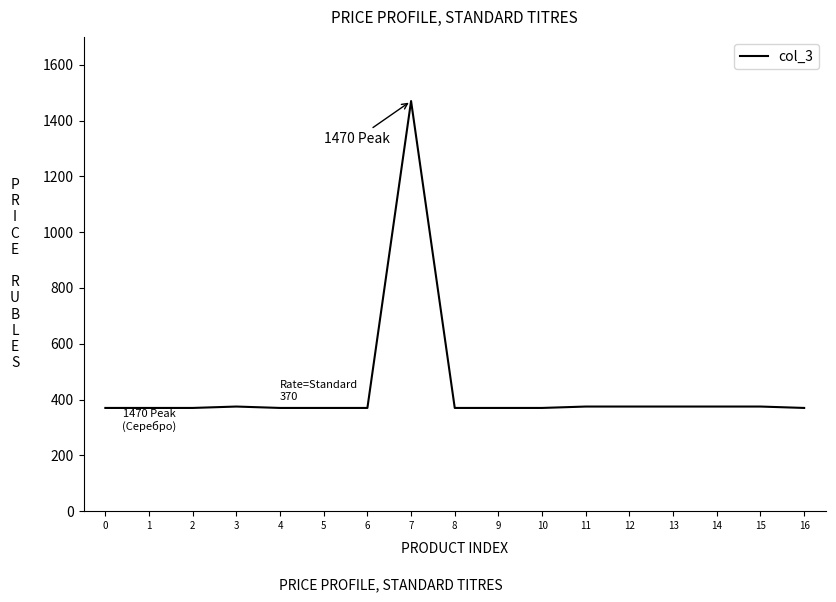

How many values exceed 370?

7